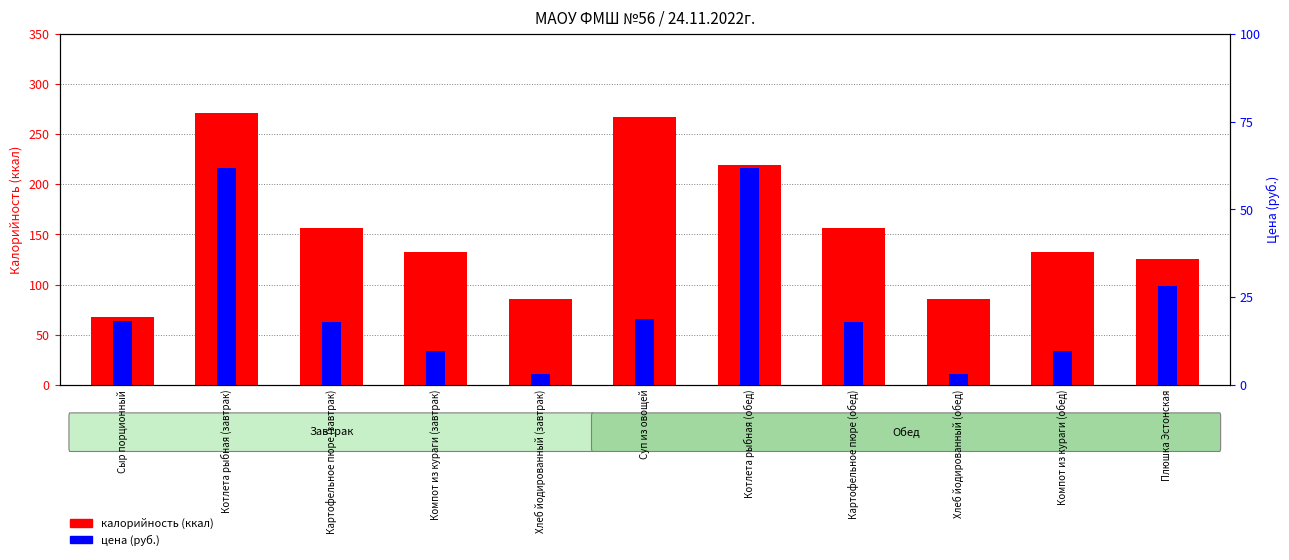

At which label does цена (руб.) first exceed 17?

Сыр порционный